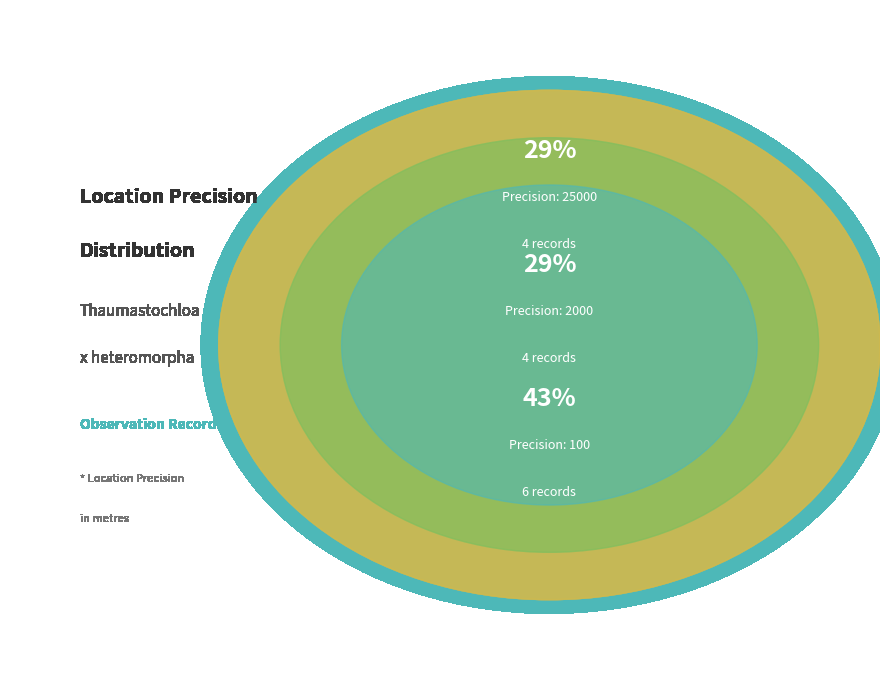

What percentage is the 100 slice, to the nearest percent?

43%